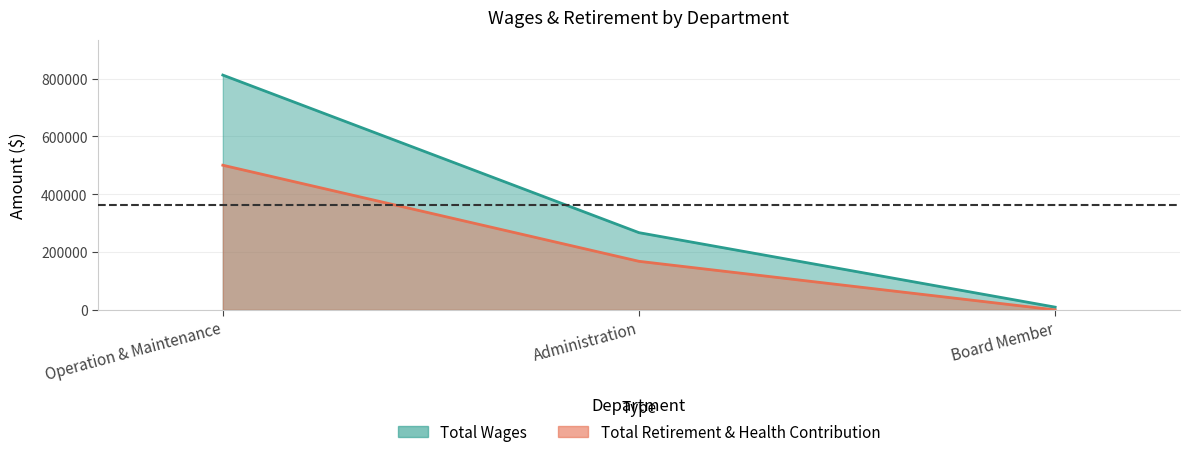

What are all the series names shown in the legend?

Total Wages, Total Retirement & Health Contribution